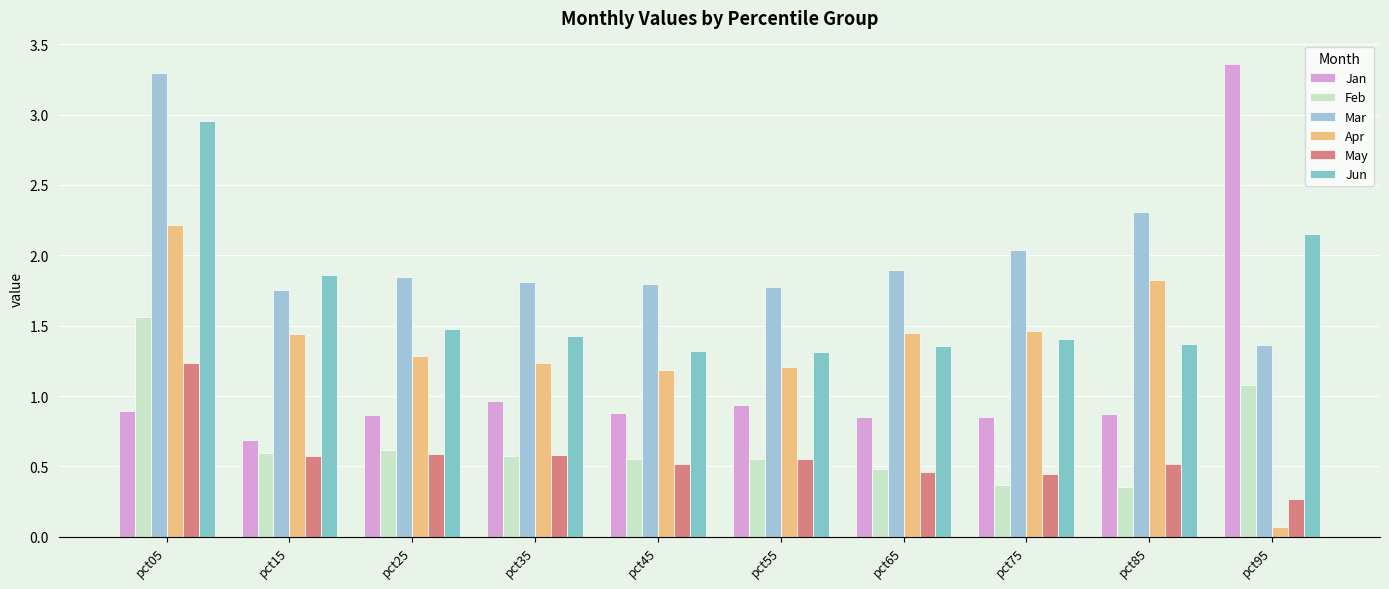

At which category is the sum across all series the highest?

pct05